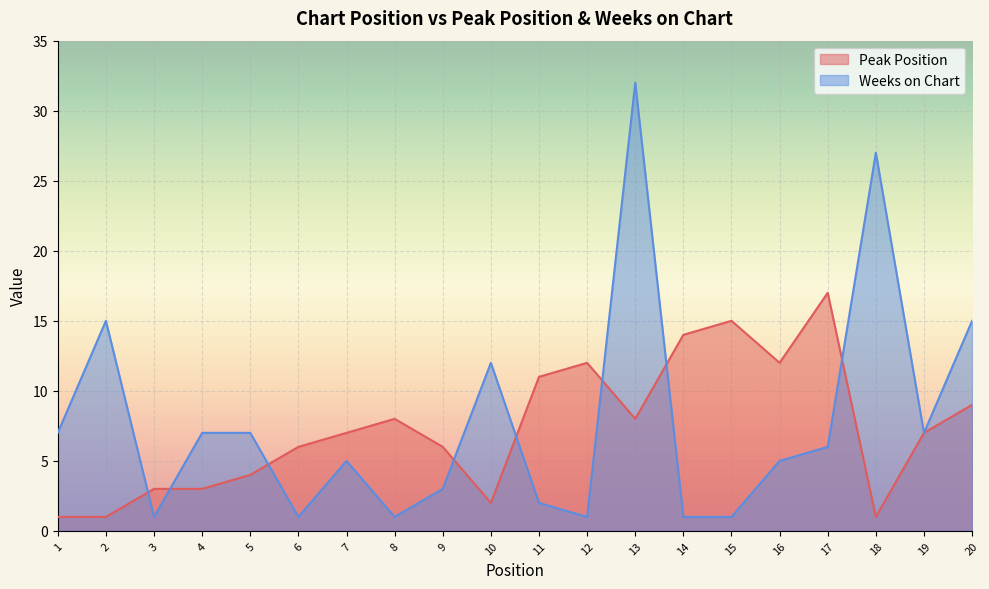

How many lines are shown in the chart?

2